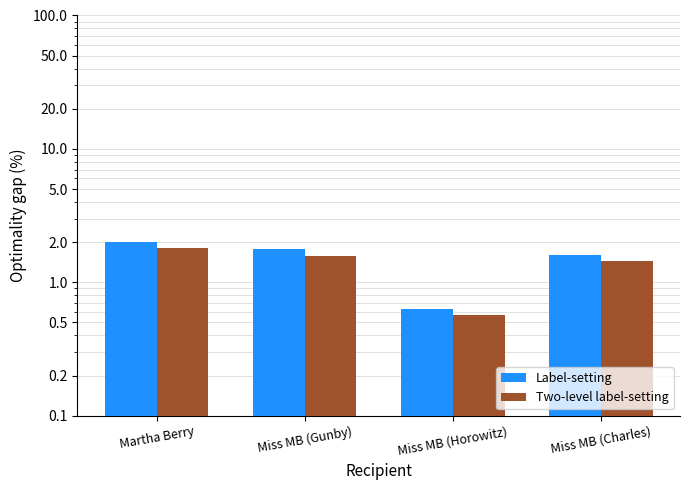

Does the chart contain any negative values?

No